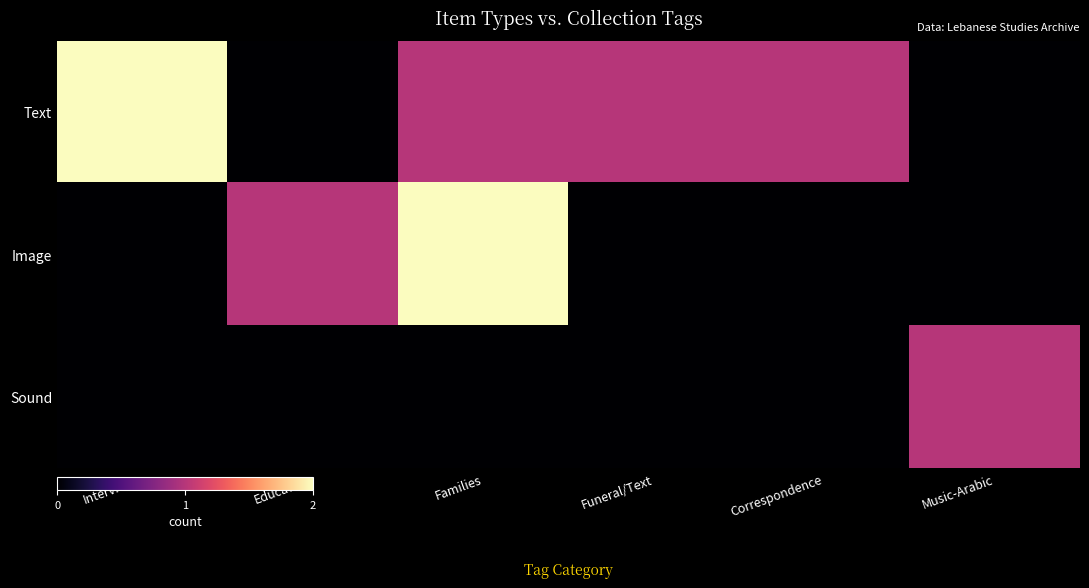

Rank the series by their maximum value, from highest to lowest.

Text, Image, Sound